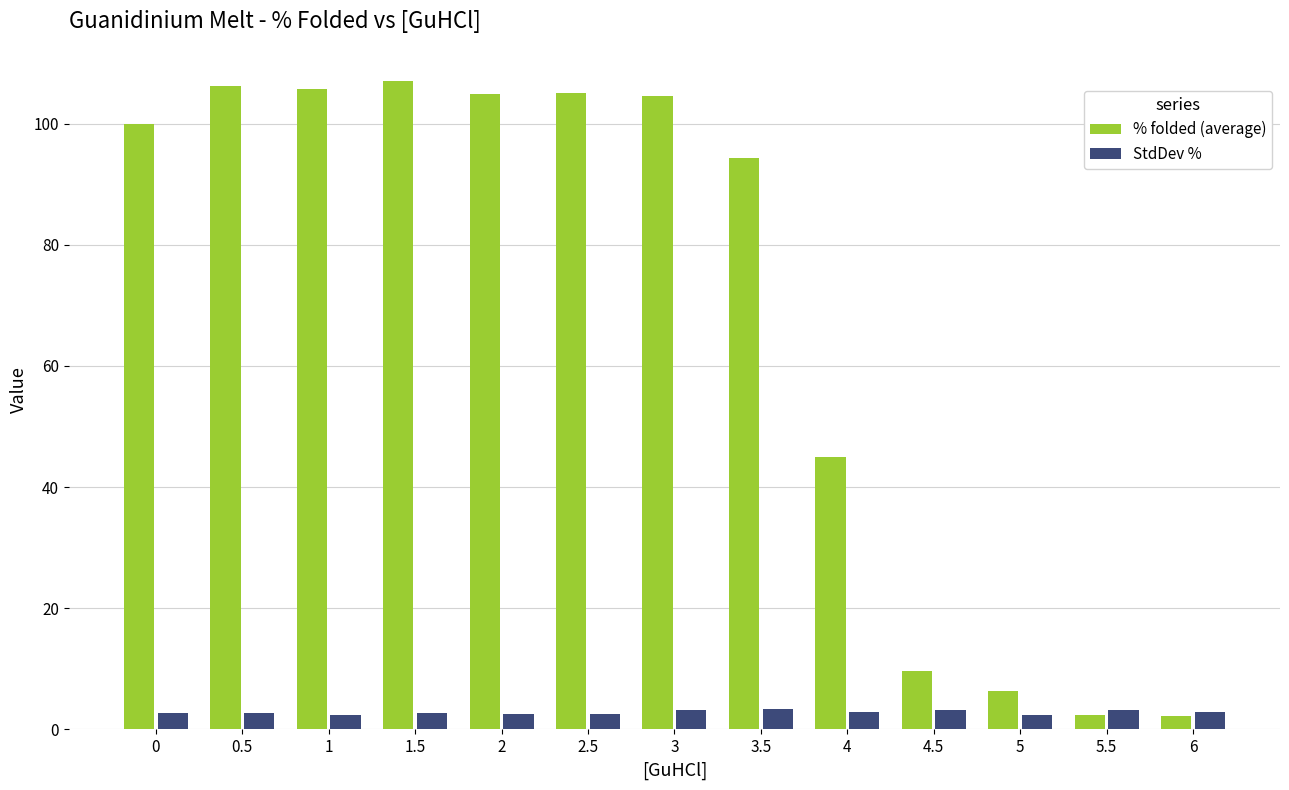

What is the spread (max minus min) of values at 0.5?

103.4